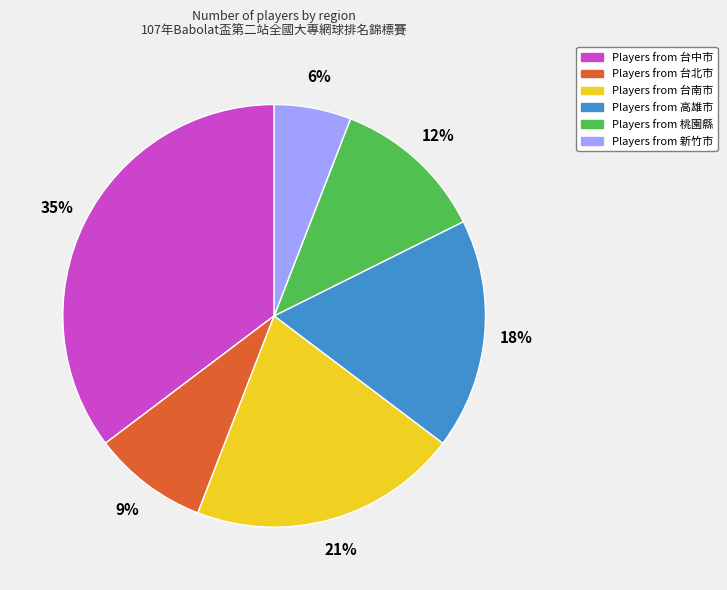

Is there a majority slice in this chart?

No